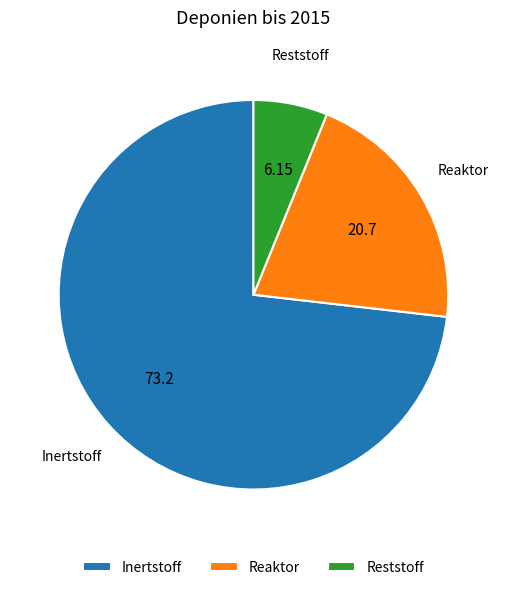

Is there a majority slice in this chart?

Yes